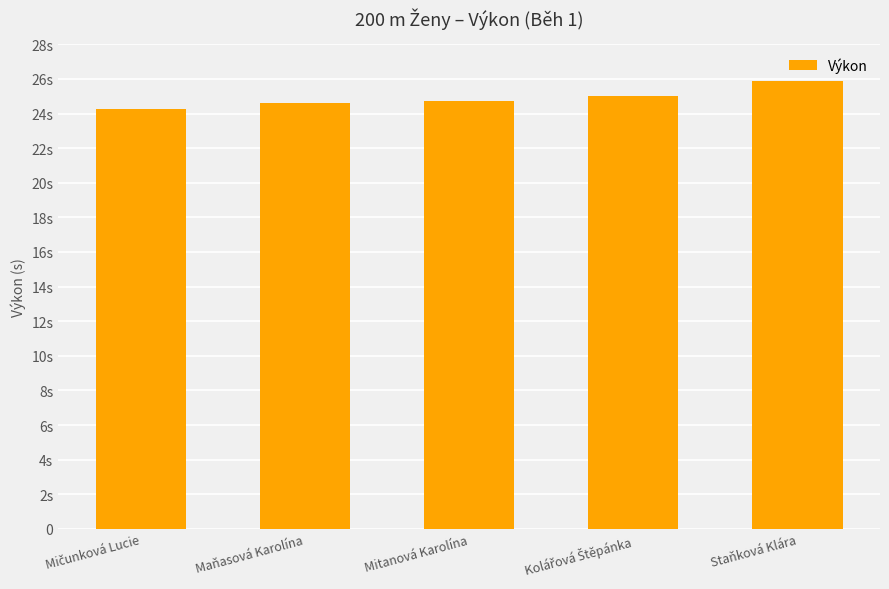

Where is the data nearest to the value 25?

Kolářová Štěpánka